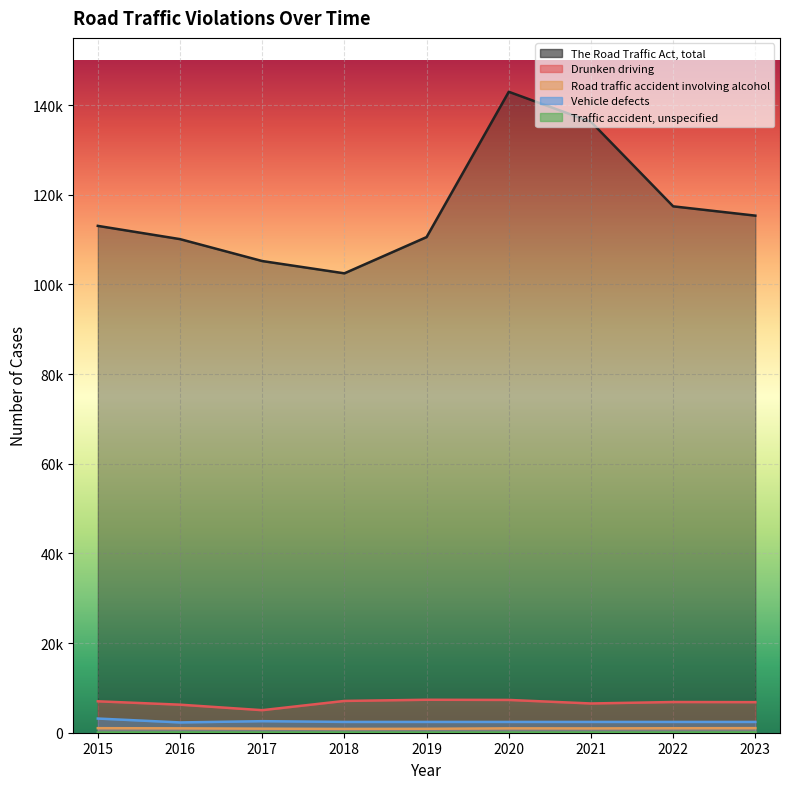

What is the difference between the Road traffic accident involving alcohol values at 2015 and 2023?

8